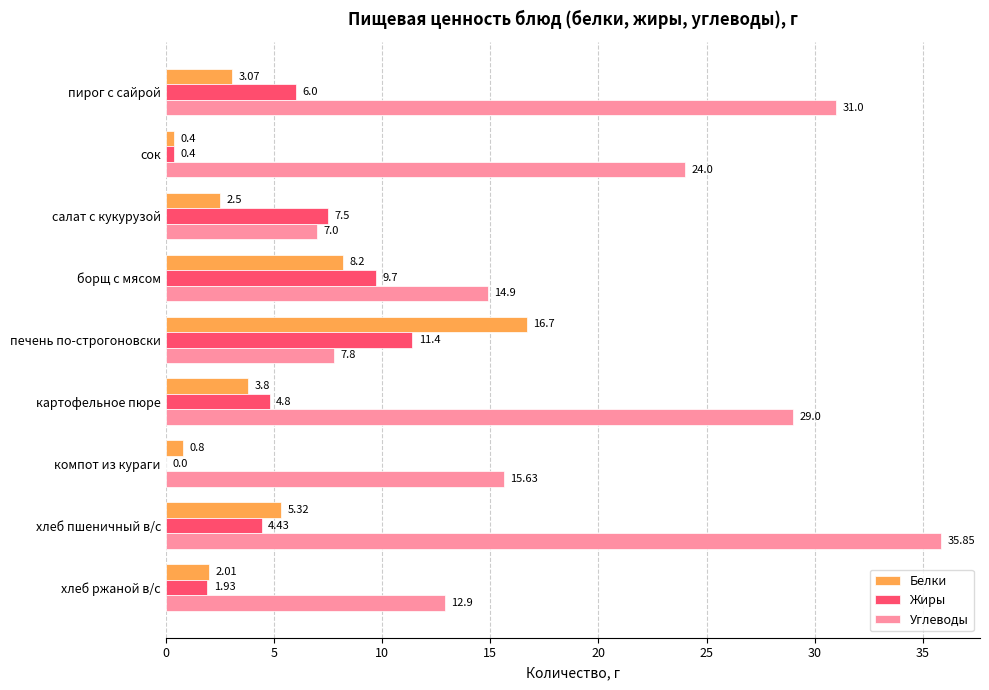

At which label does Белки reach its peak?

печень по-строгоновски